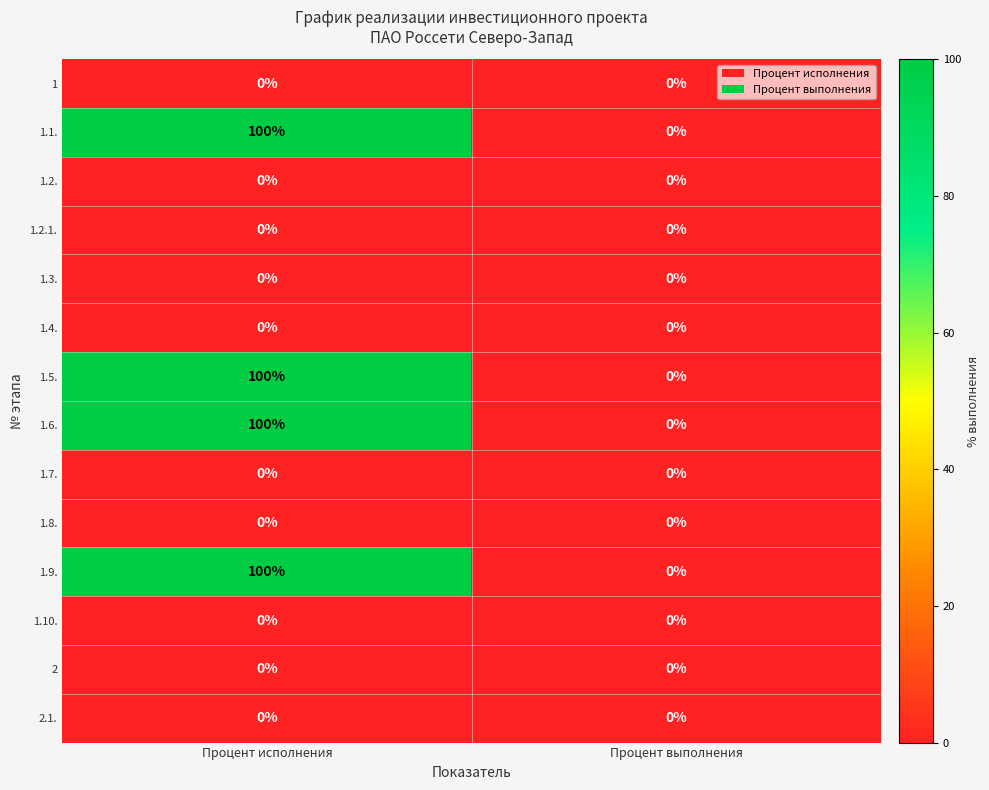

At which category does the chart reach its peak across all series?

Процент исполнения